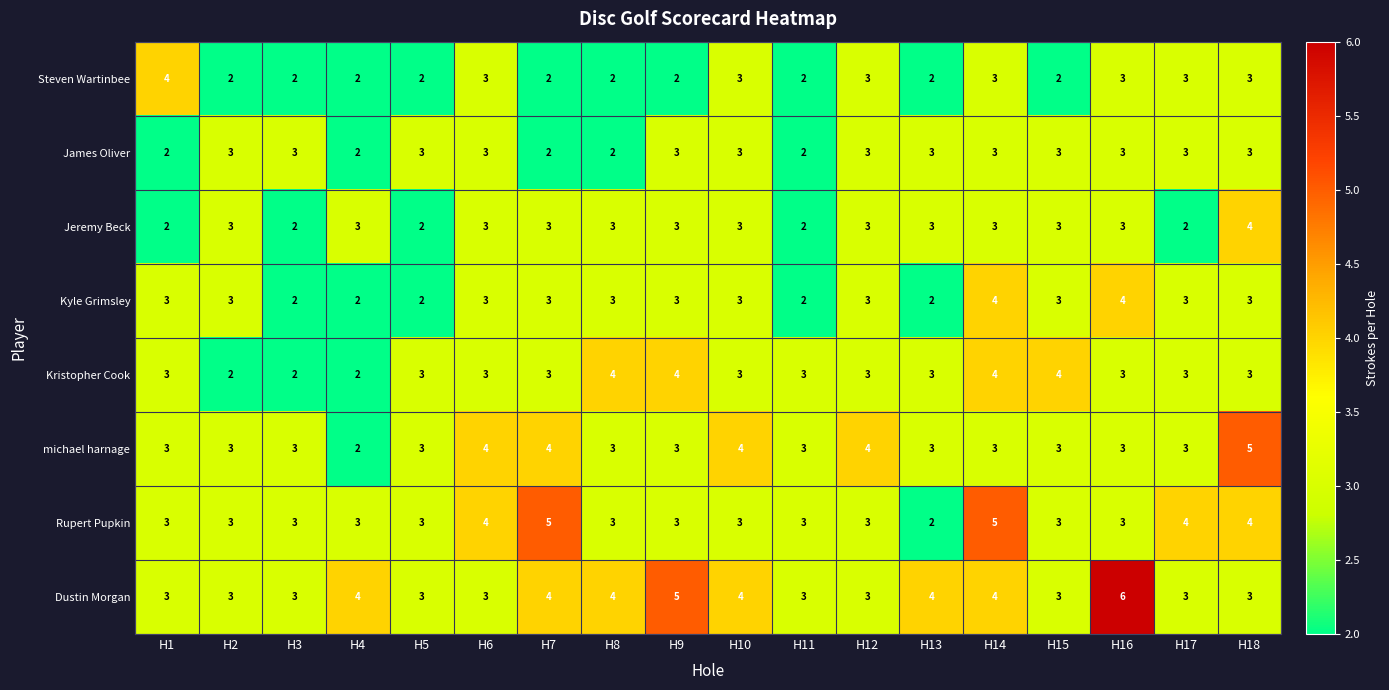

Count the James Oliver values in the range 2 to 3.

18